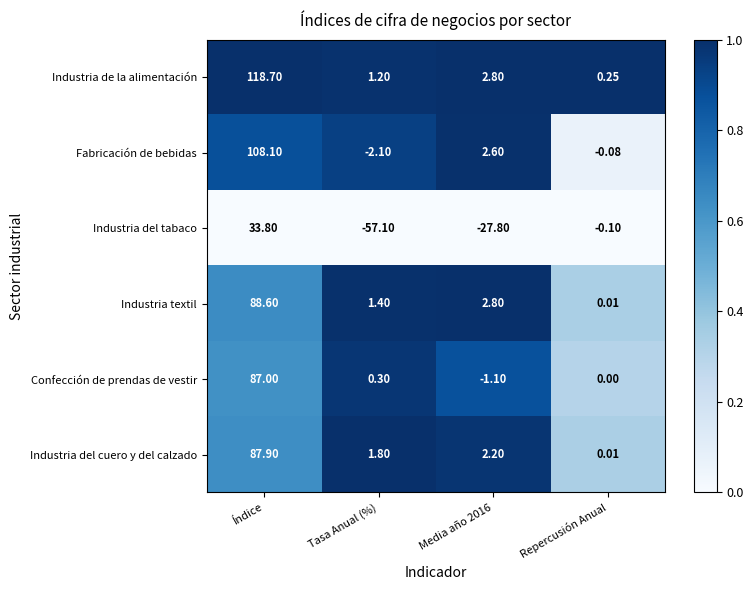

At which category is the sum across all series the highest?

Índice